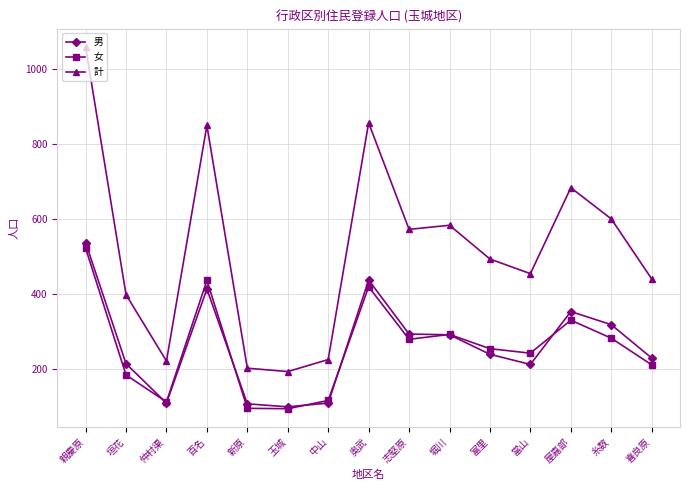

True or false: 男 and 計 intersect in this chart.

False